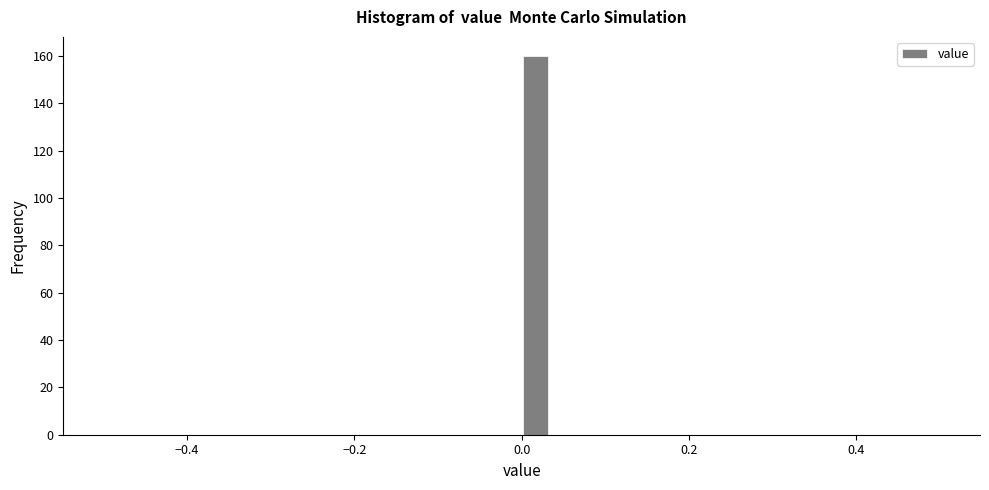

Around what value on the x-axis is the tallest bar? Give the approximate position of its centre, as read against the axis.

0.02